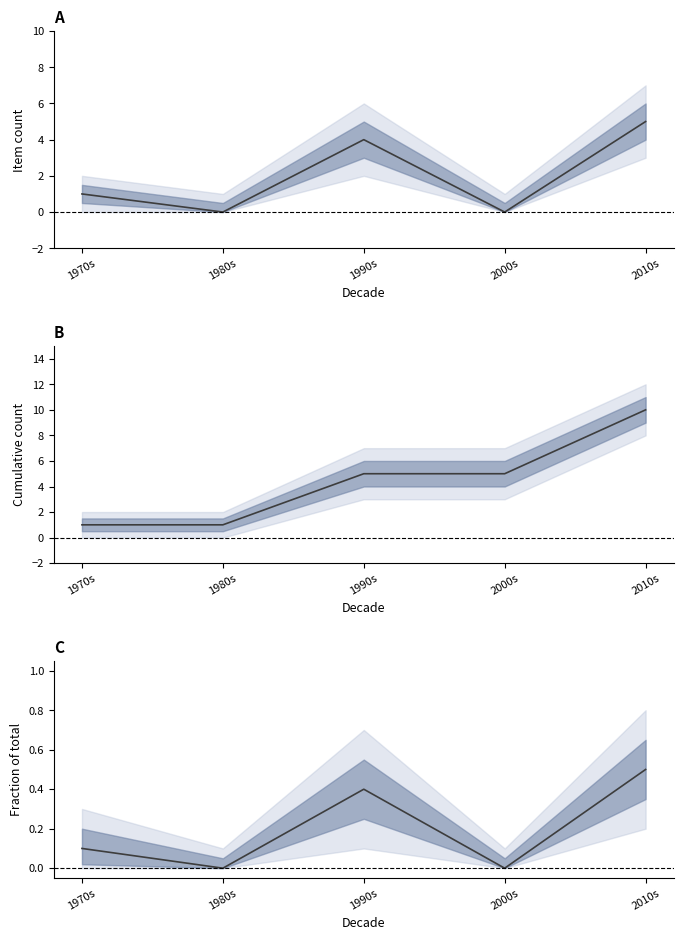

True or false: Fraction of Total and Cumulative Items cross at least once.

False